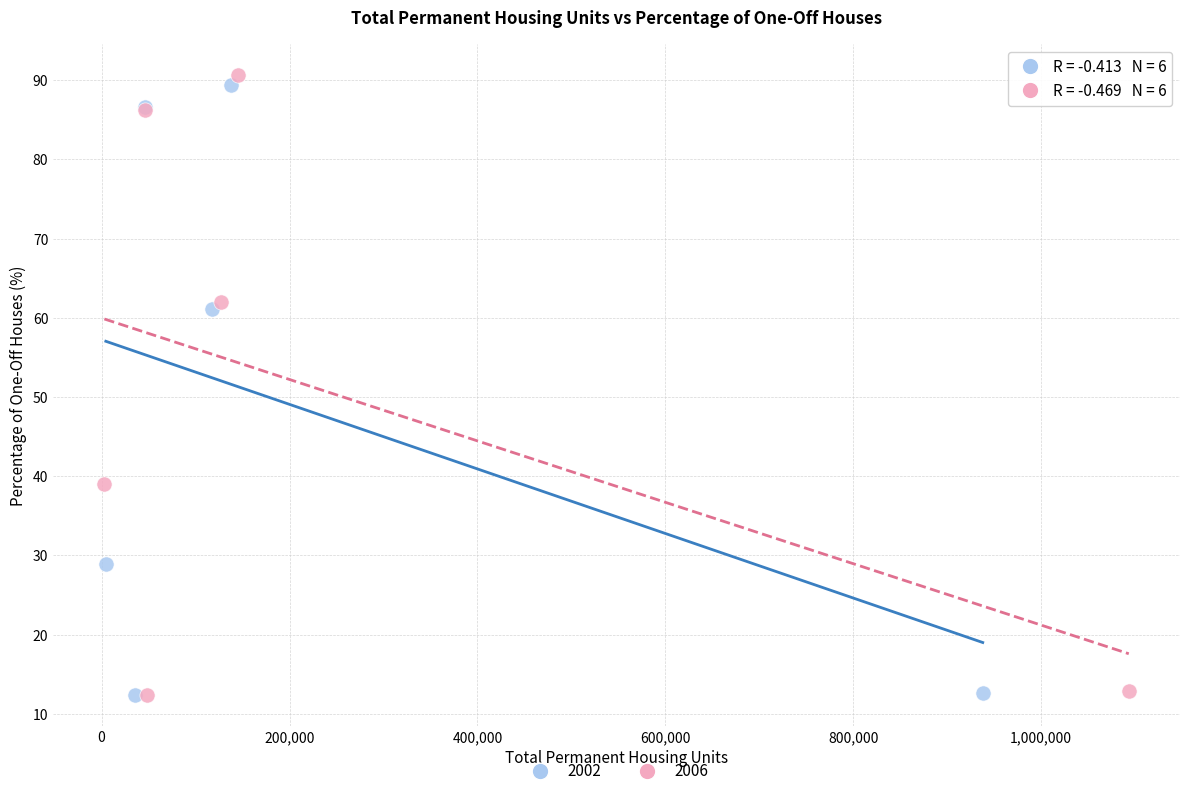

What are all the series names shown in the legend?

2002, 2006